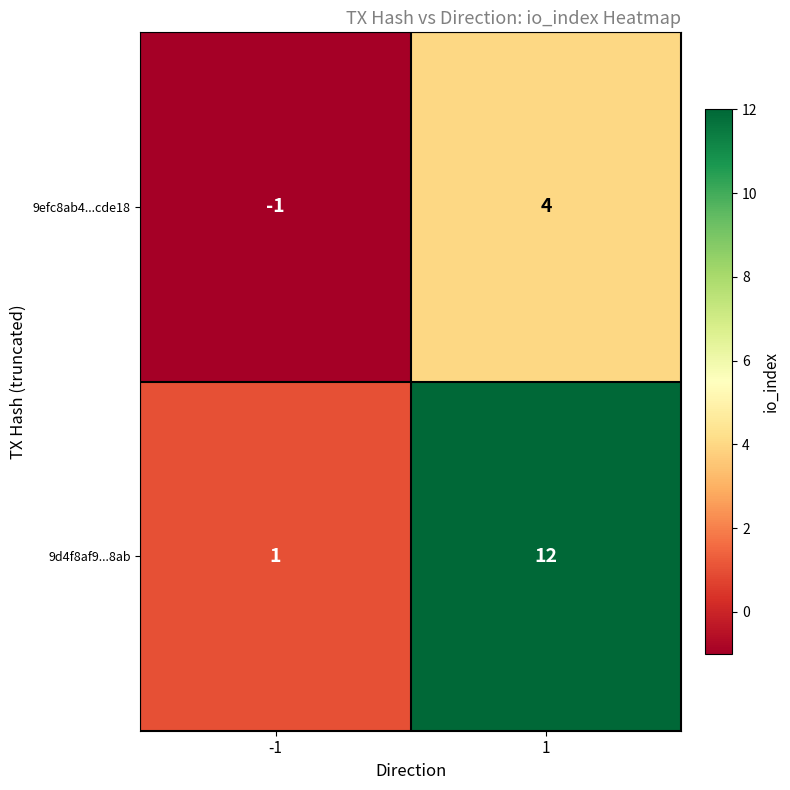

How many data points does each series have?

2